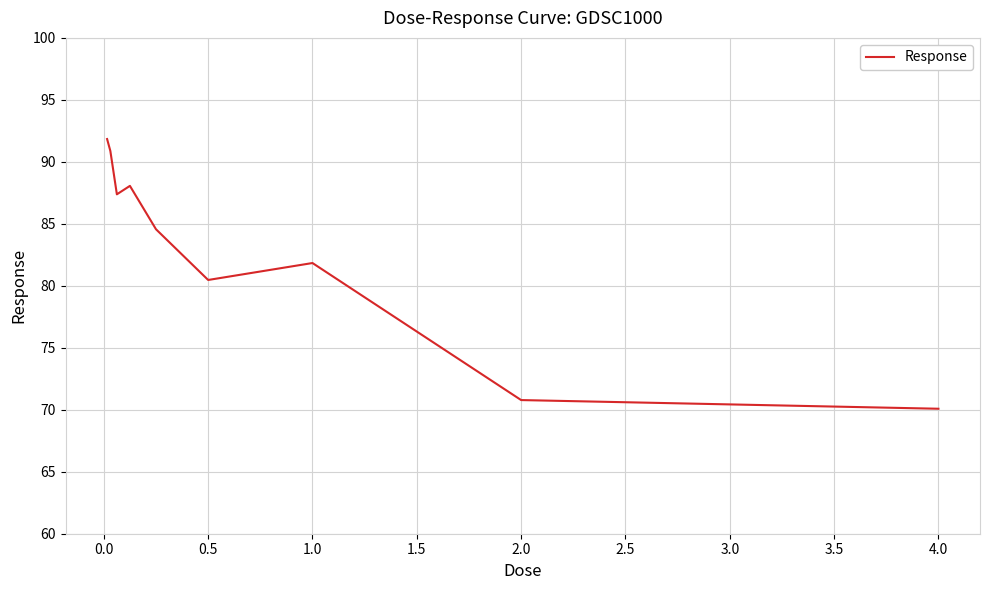

What is the difference between the maximum and minimum values?

21.8